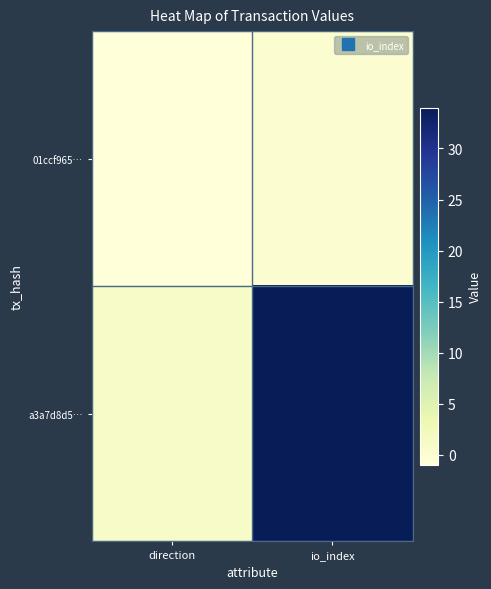

Reading left to right, what are all the values shown in this chart?

01ccf965…: direction=-1	io_index=0
a3a7d8d5…: direction=1	io_index=34